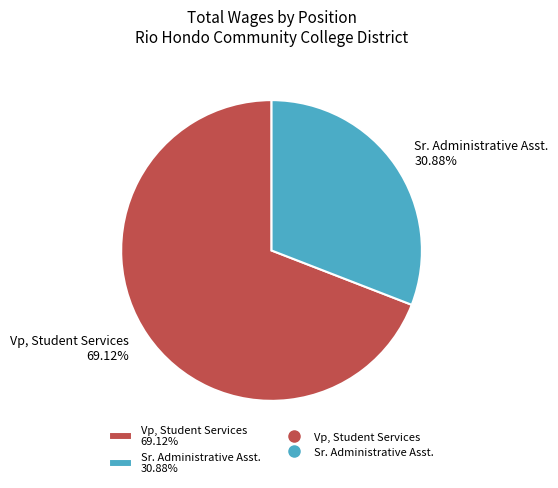

What percentage is the Vp, Student Services slice, to the nearest percent?

69%